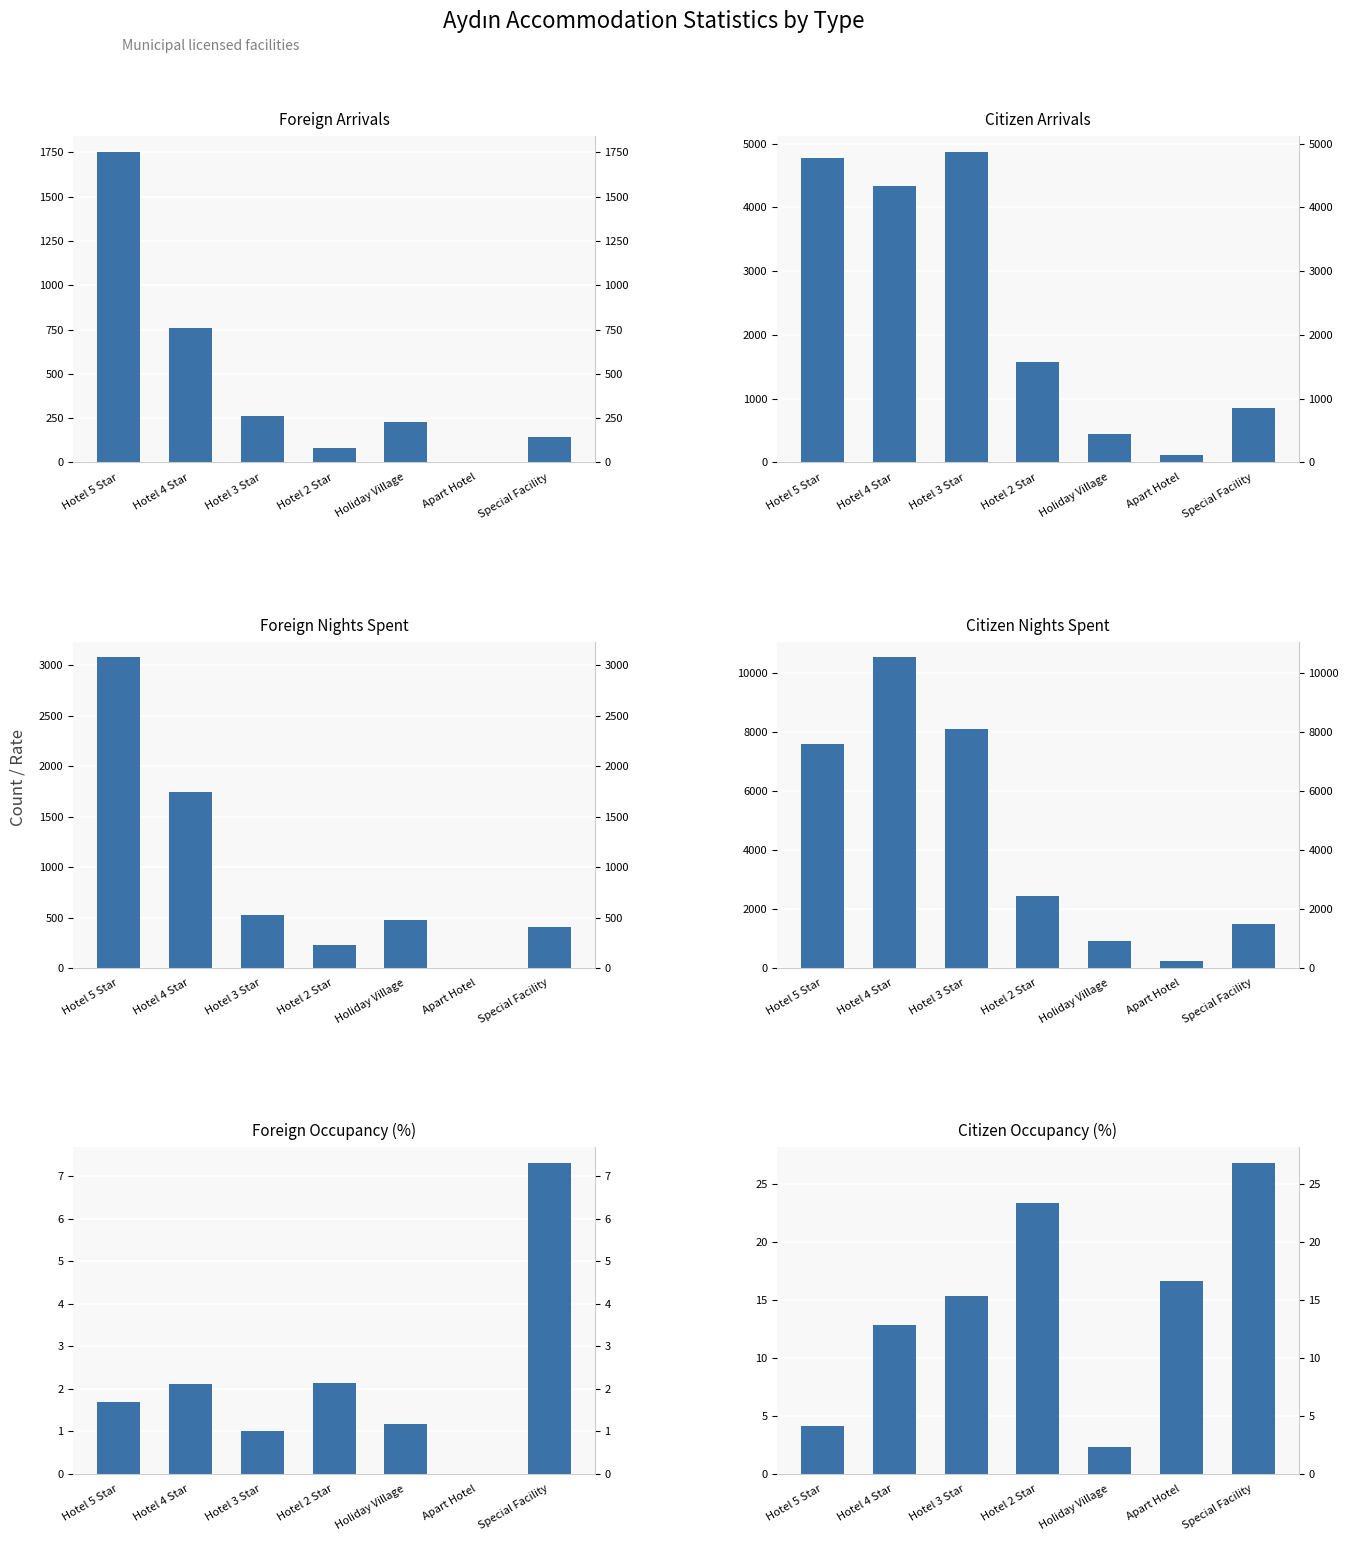

How many values in Foreign Occ (%) are above zero?

6